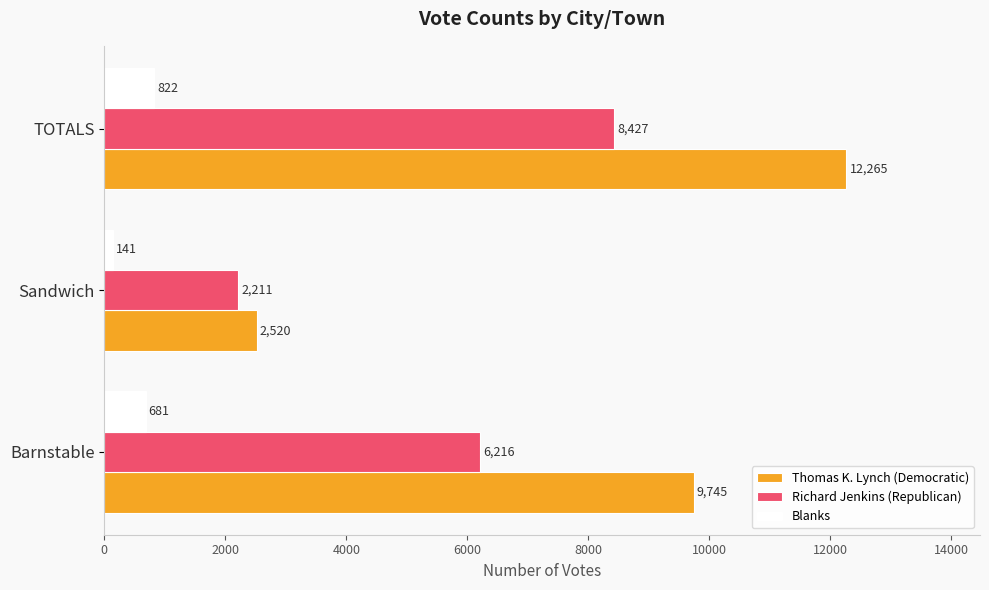

What is the average value of the Richard Jenkins (Republican) series?

5618